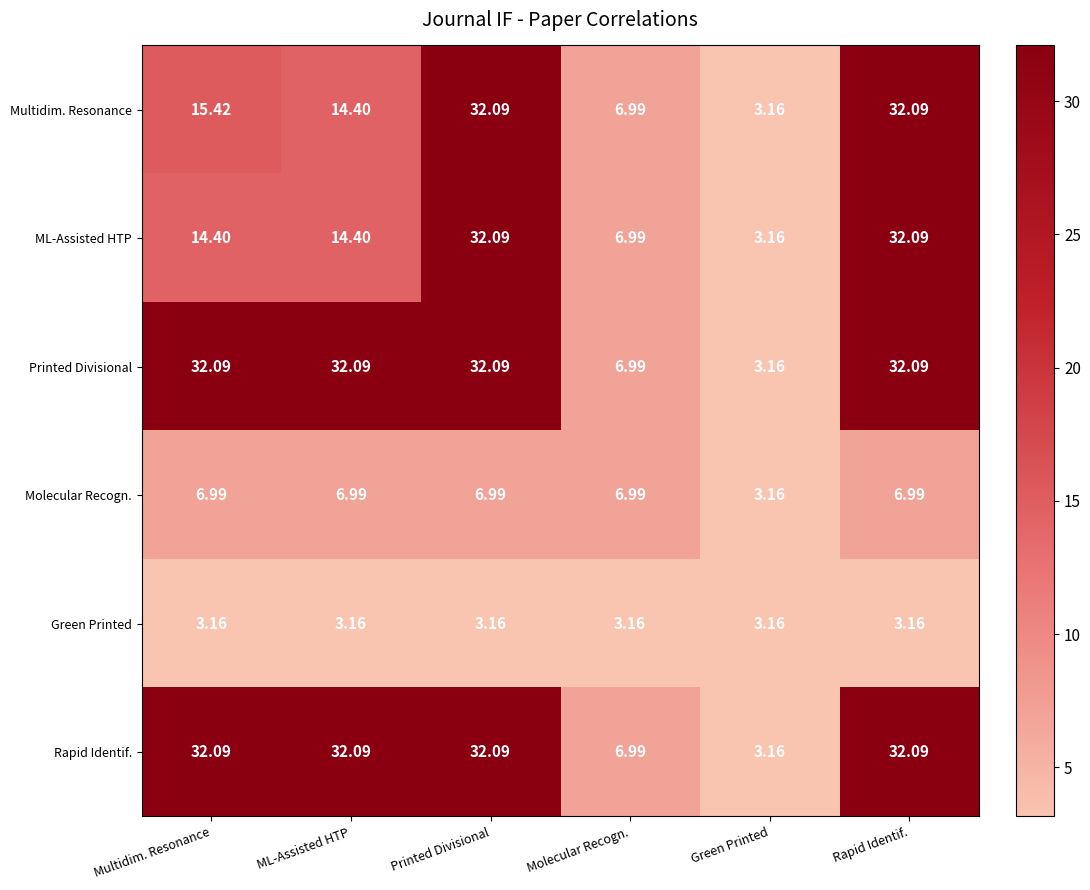

Which series changed the most between Multidim. Resonance and Printed Divisional?

ML-Assisted HTP